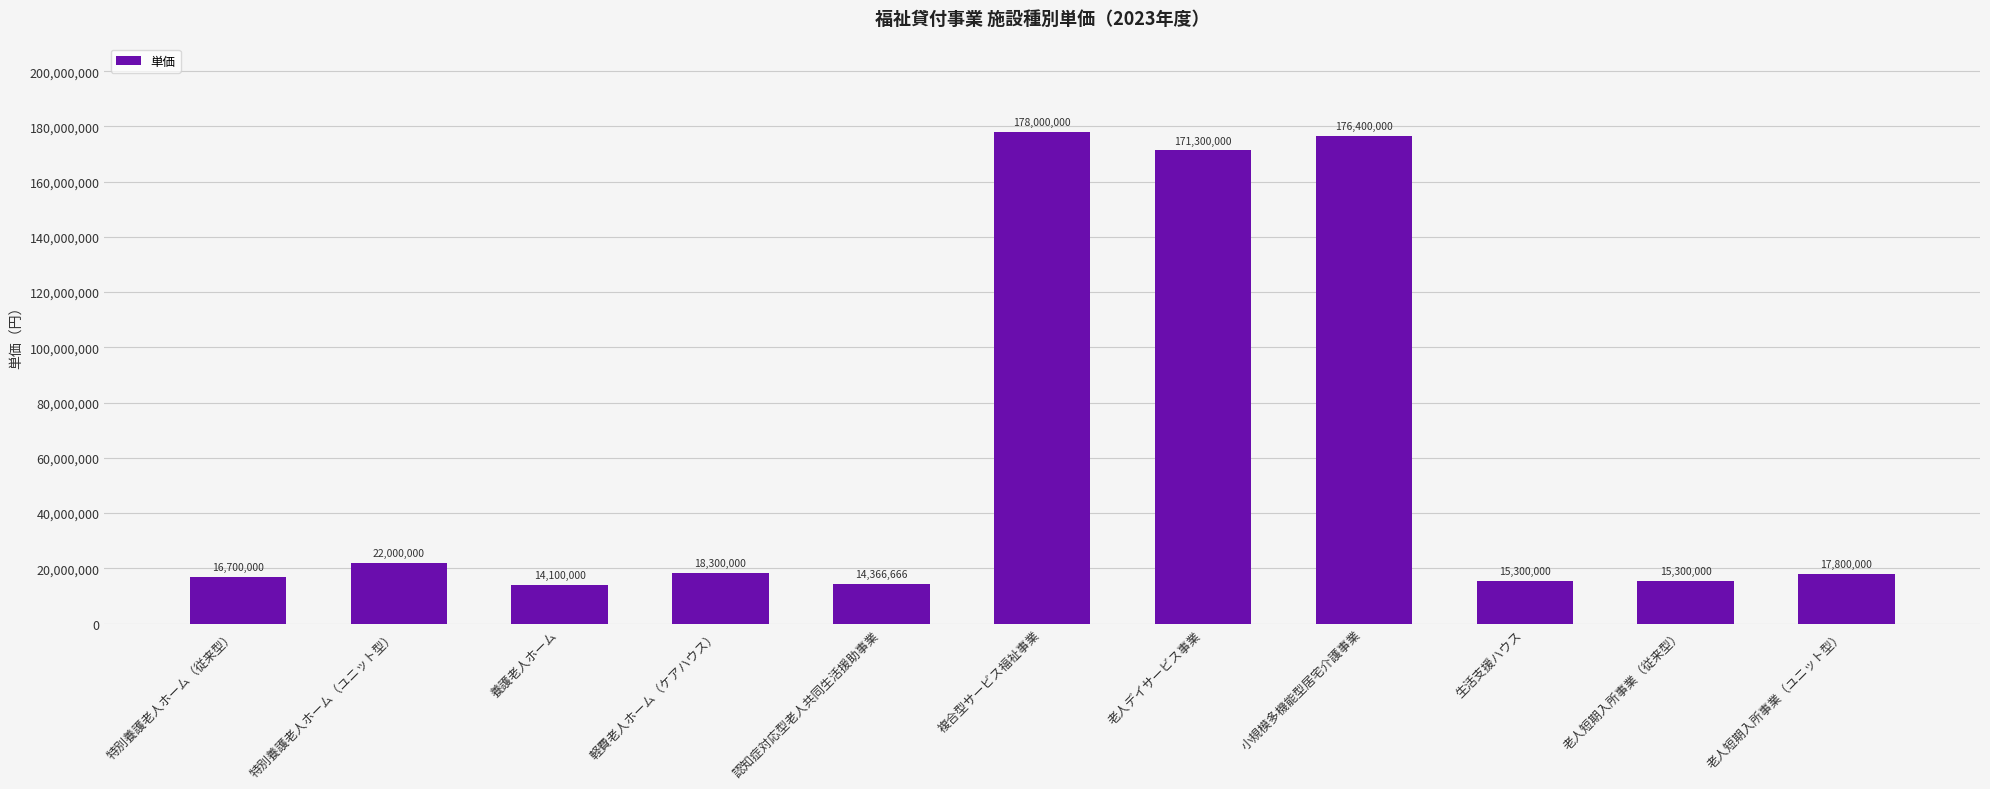

What value does the data have at 老人短期入所事業（ユニット型）?

17800000